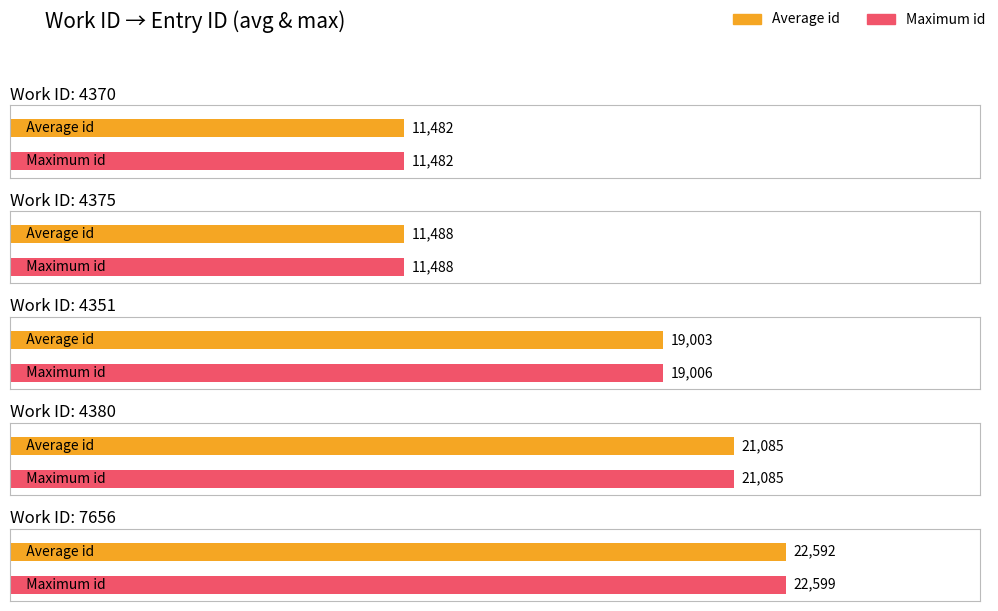

How many bars are there in total?

10